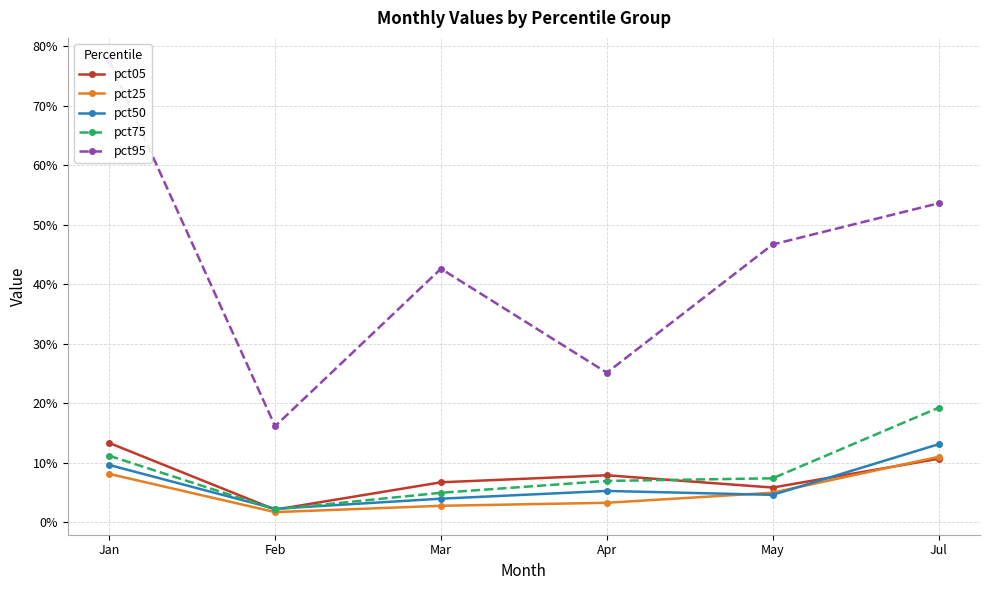

How many distinct data groups are displayed?

5